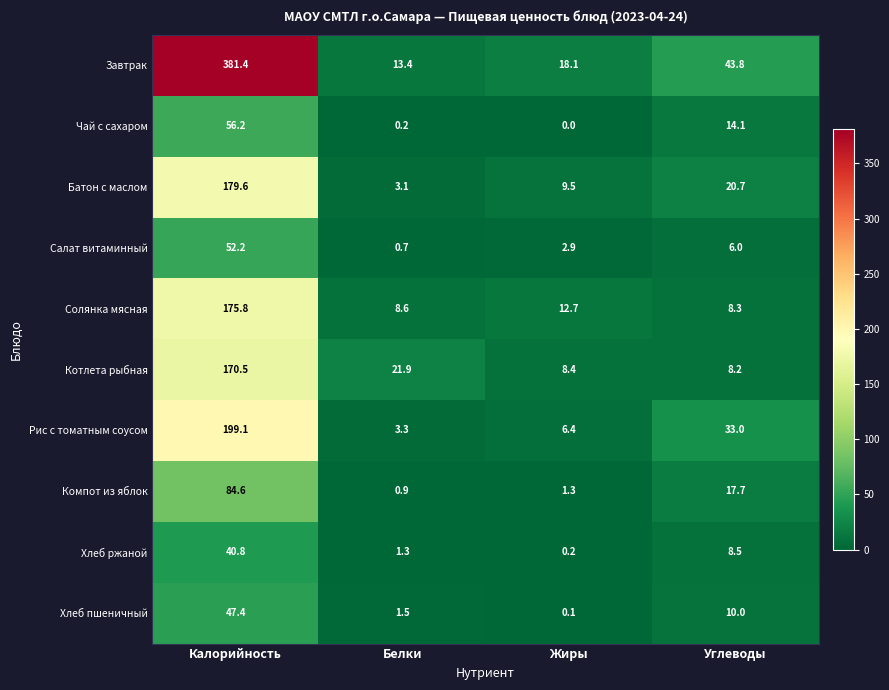

Where does the Компот из яблок series first go above 17?

Калорийность